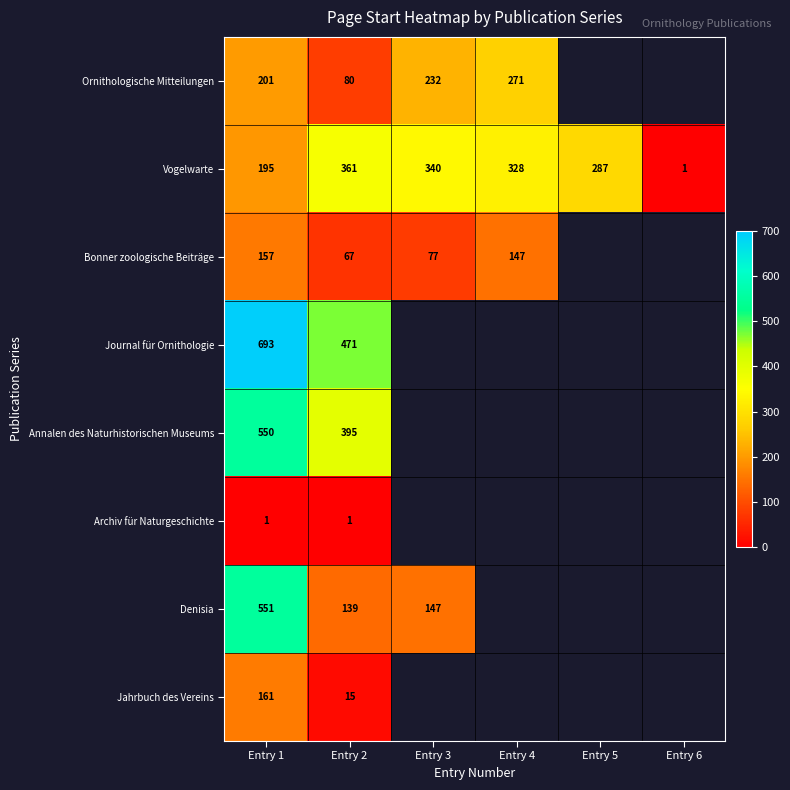

Where does the Vogelwarte series first go above 328?

Entry 2